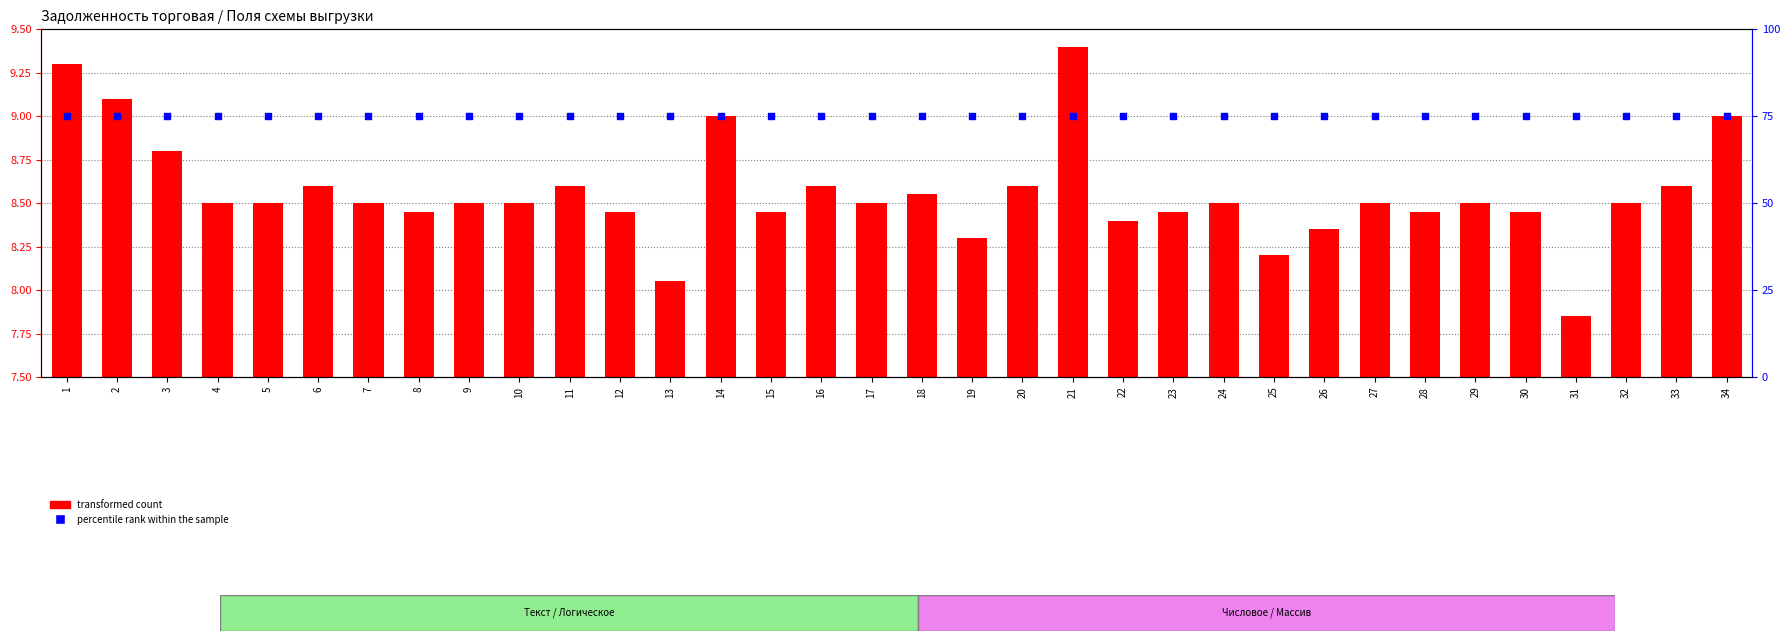

What is the total value across all series at 34?

84.0